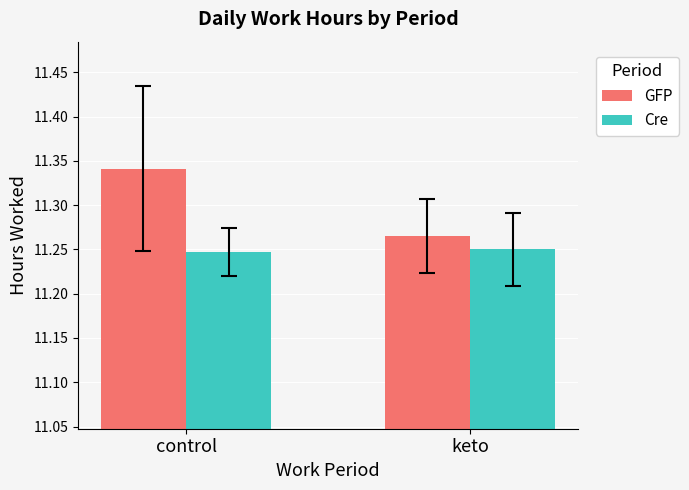

True or false: Cre has a value of 3.4 at keto.

False